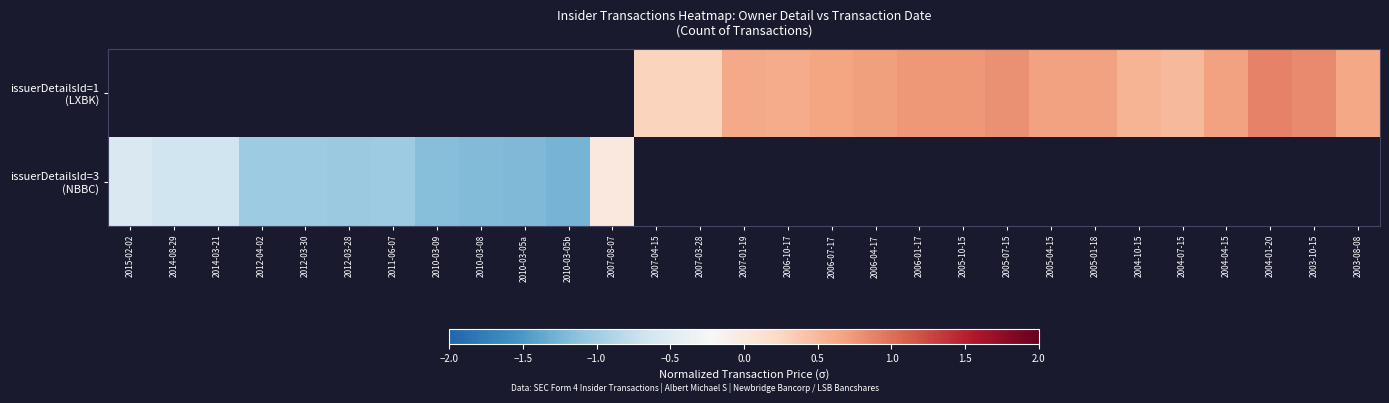

Rank the series by their average value, from highest to lowest.

issuerDetailsId=1 (LXBK), issuerDetailsId=3 (NBBC)